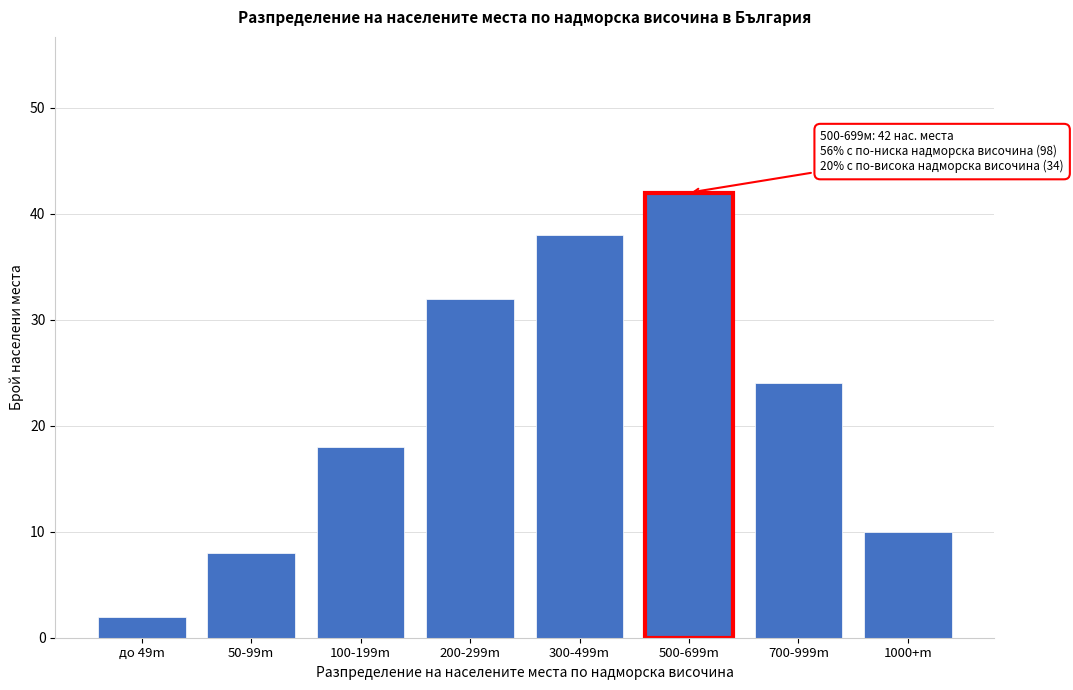

Reading left to right, what are all the values shown in this chart?

2	8	18	32	38	42	24	10